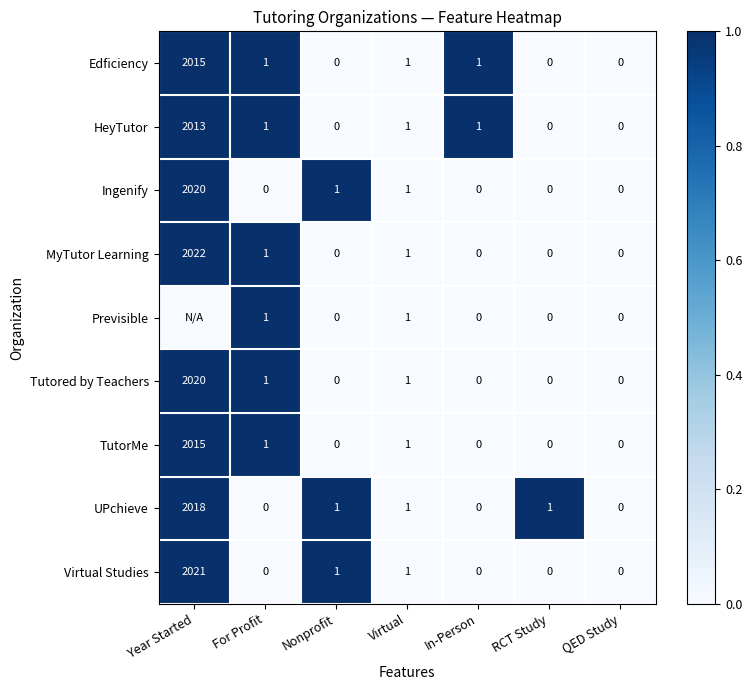

Which category has the highest value in the HeyTutor series?

Year Started